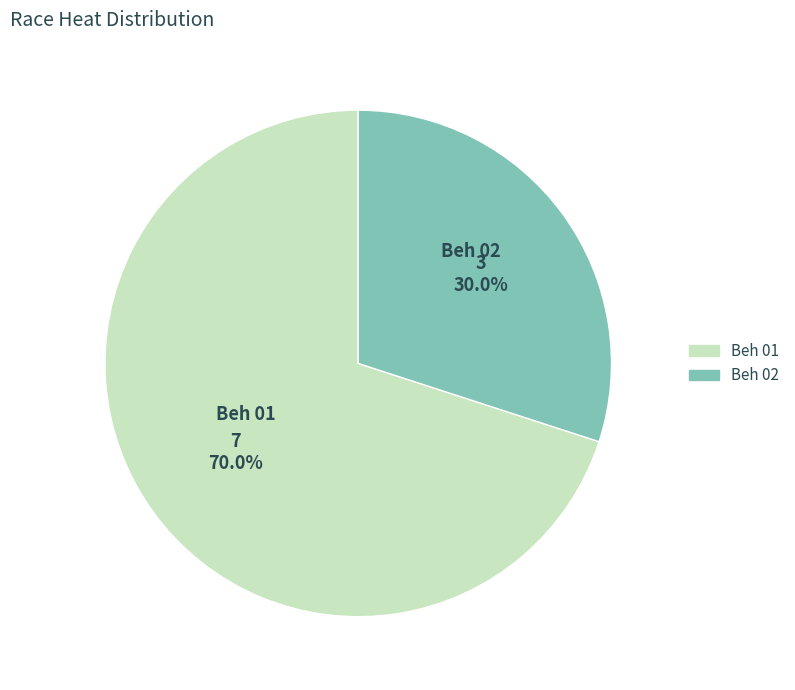

How many slices are in this pie chart?

2